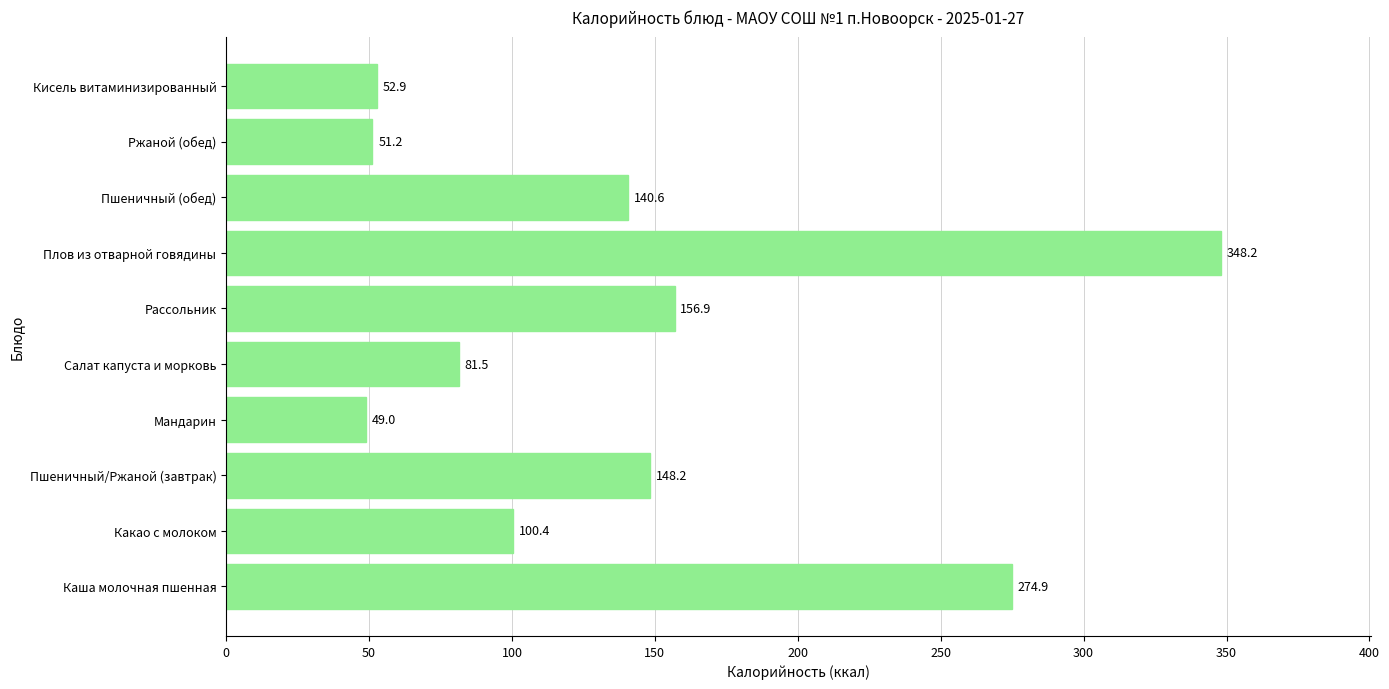

At which category does the chart reach its peak across all series?

Плов из отварной говядины